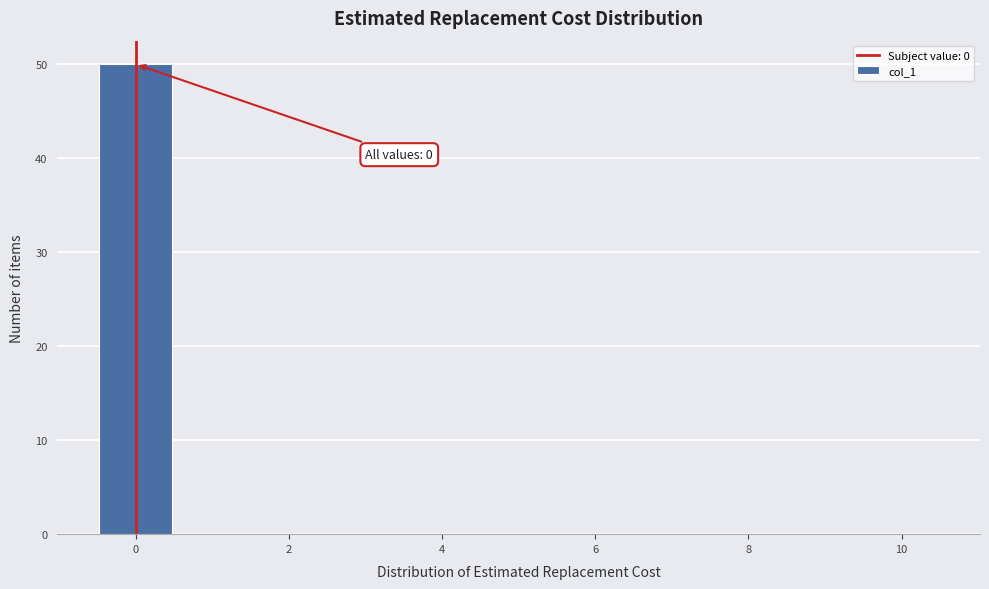

Over which range of the x-axis is the bar tallest?

-0.5 to 0.5